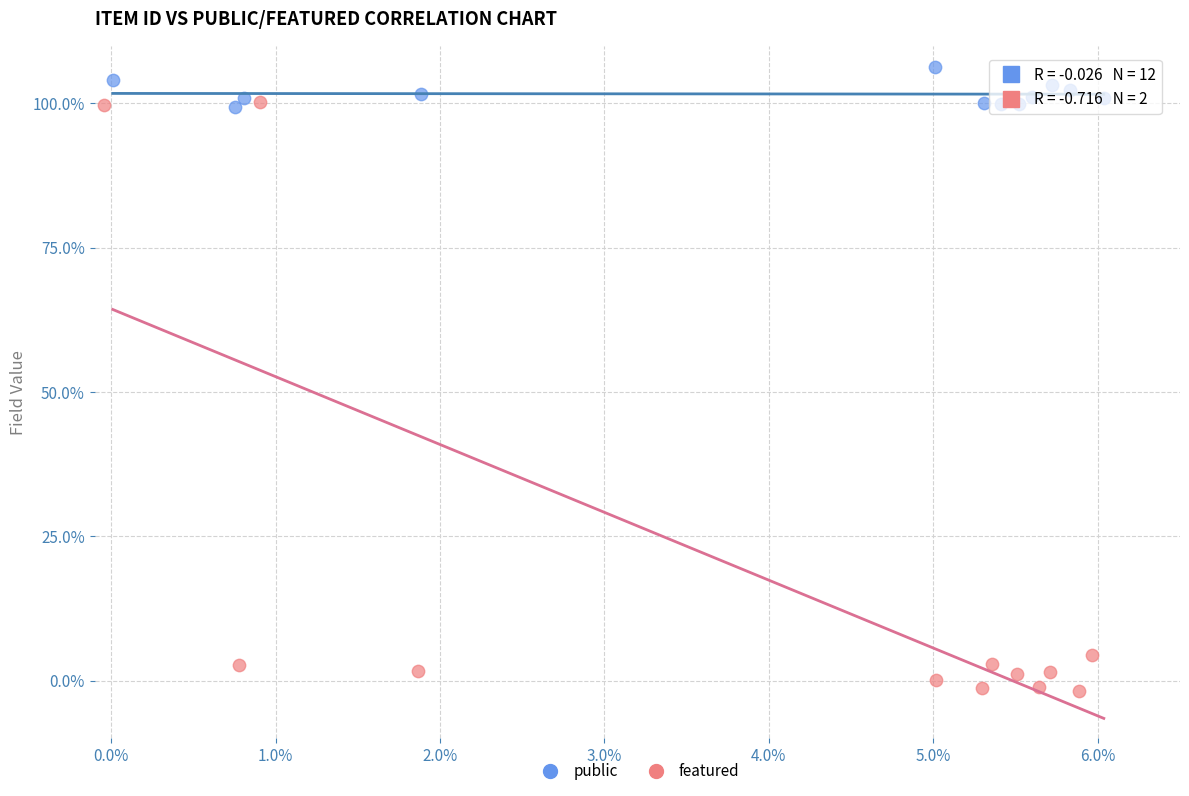

What are all the series names shown in the legend?

public, featured